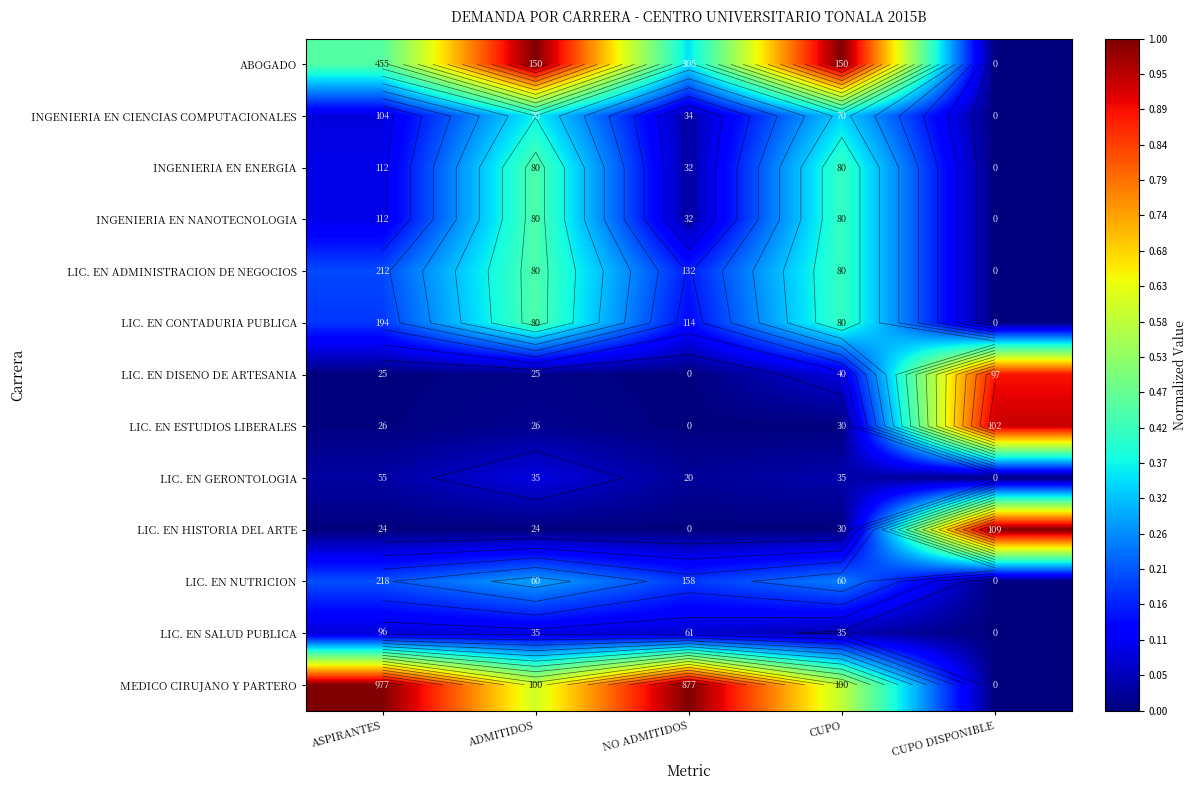

Is it true that INGENIERIA EN CIENCIAS COMPUTACIONALES equals 0.1 at NO ADMITIDOS?

False